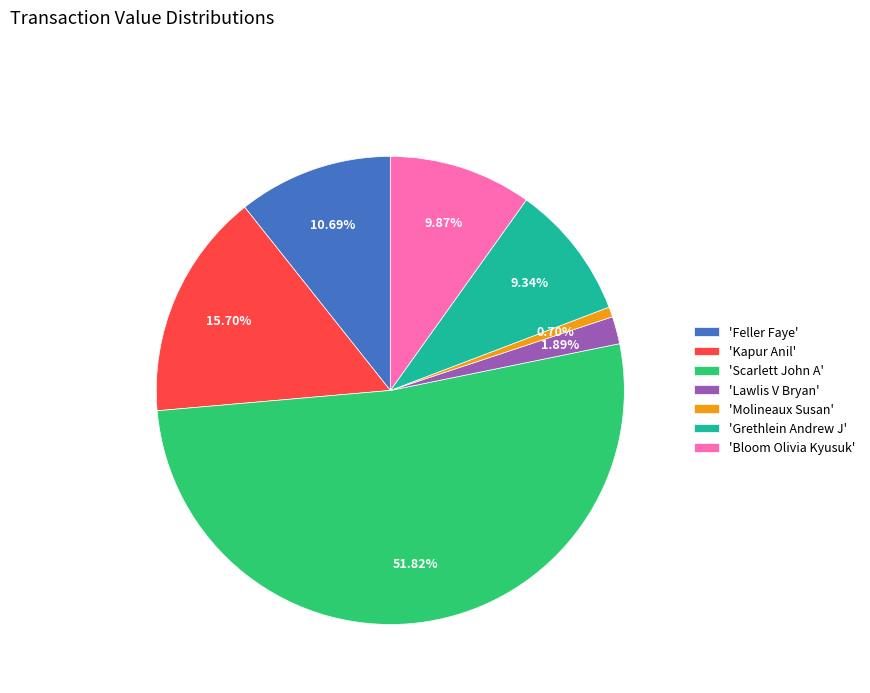

Which has a higher value, 'Kapur Anil' or 'Scarlett John A'?

'Scarlett John A'